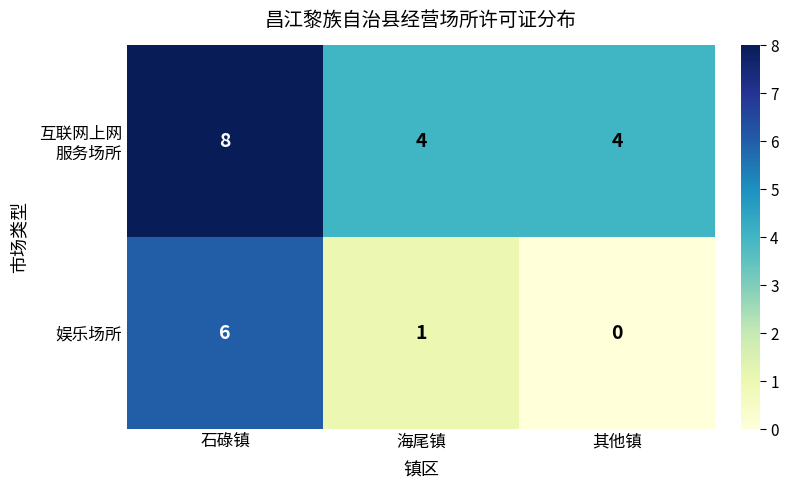

At which category does the chart reach its minimum across all series?

其他镇